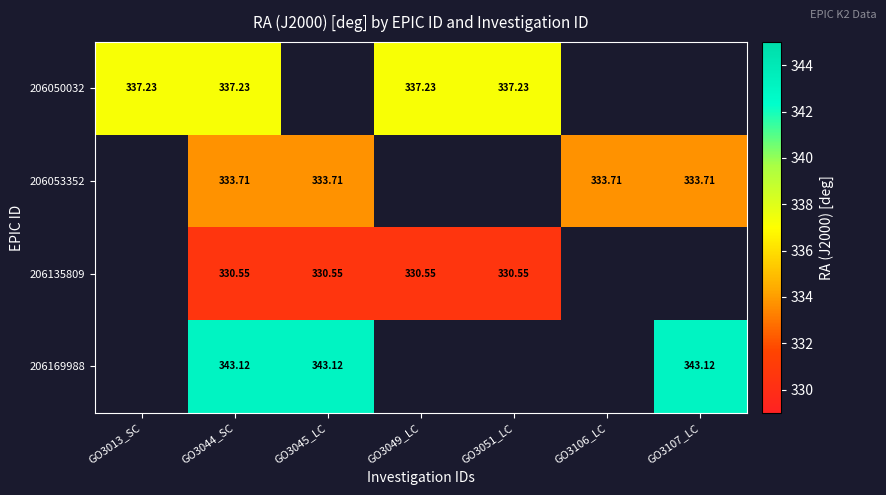

What is the minimum value shown in the chart?

330.5